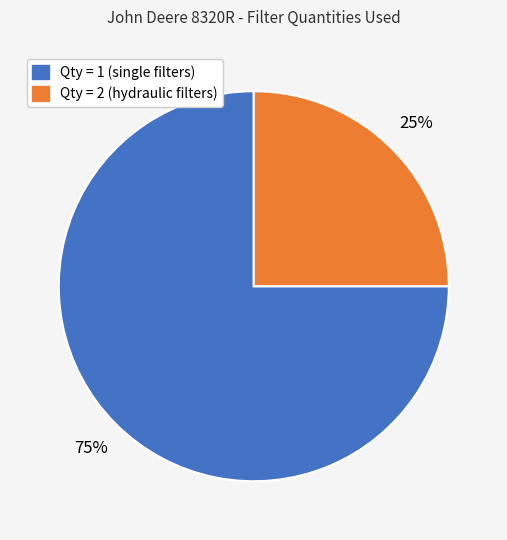

To the nearest percent, what is the difference between the largest and smallest slice percentages?

50%